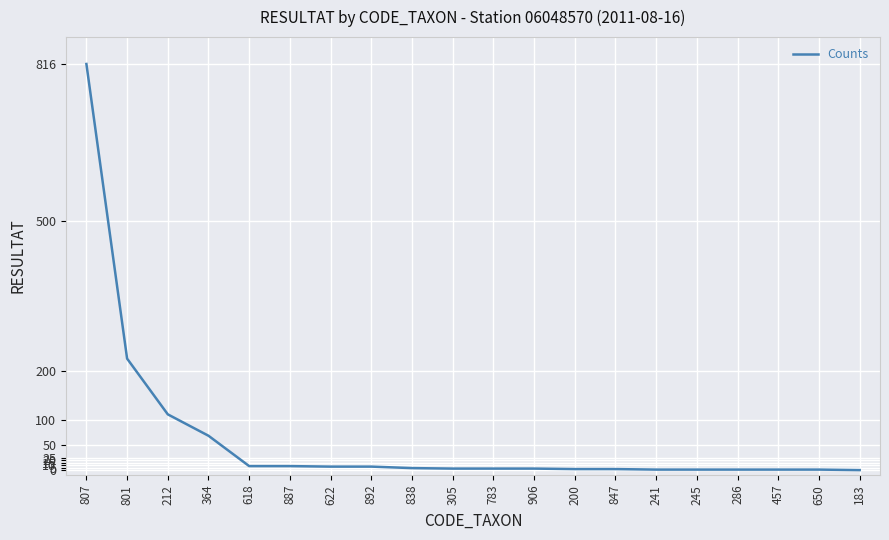

What is the change in value from 212 to 364?

-43